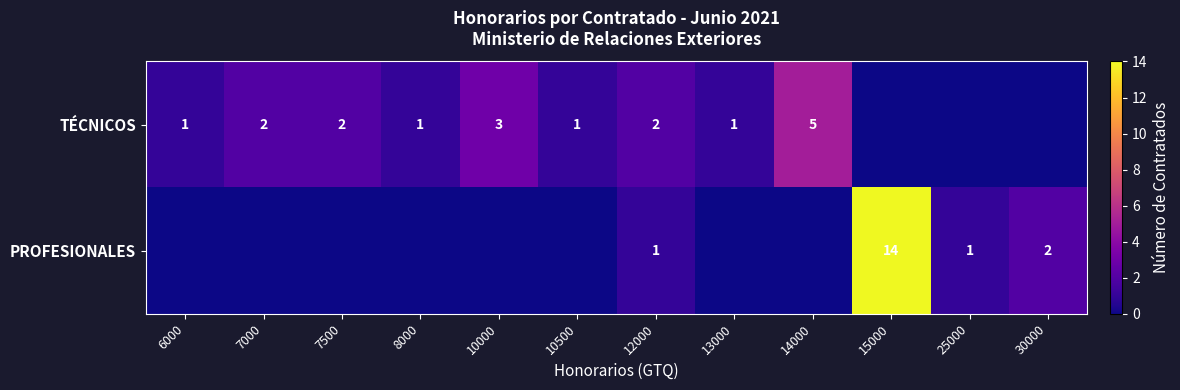

The PROFESIONALES series shows 14 at 15000. True or false?

True